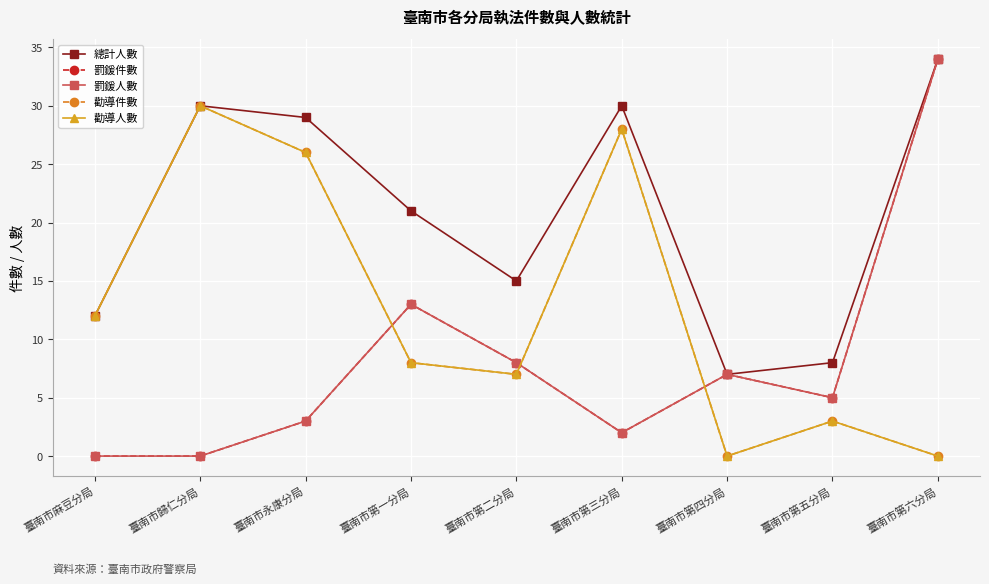

Is this an area chart (filled region under the line)?

No